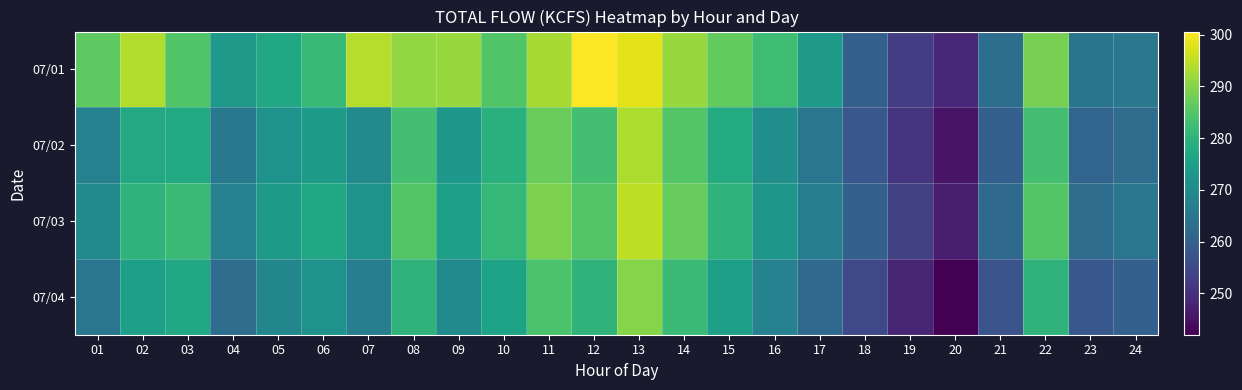

What is the smallest value displayed?

242.0